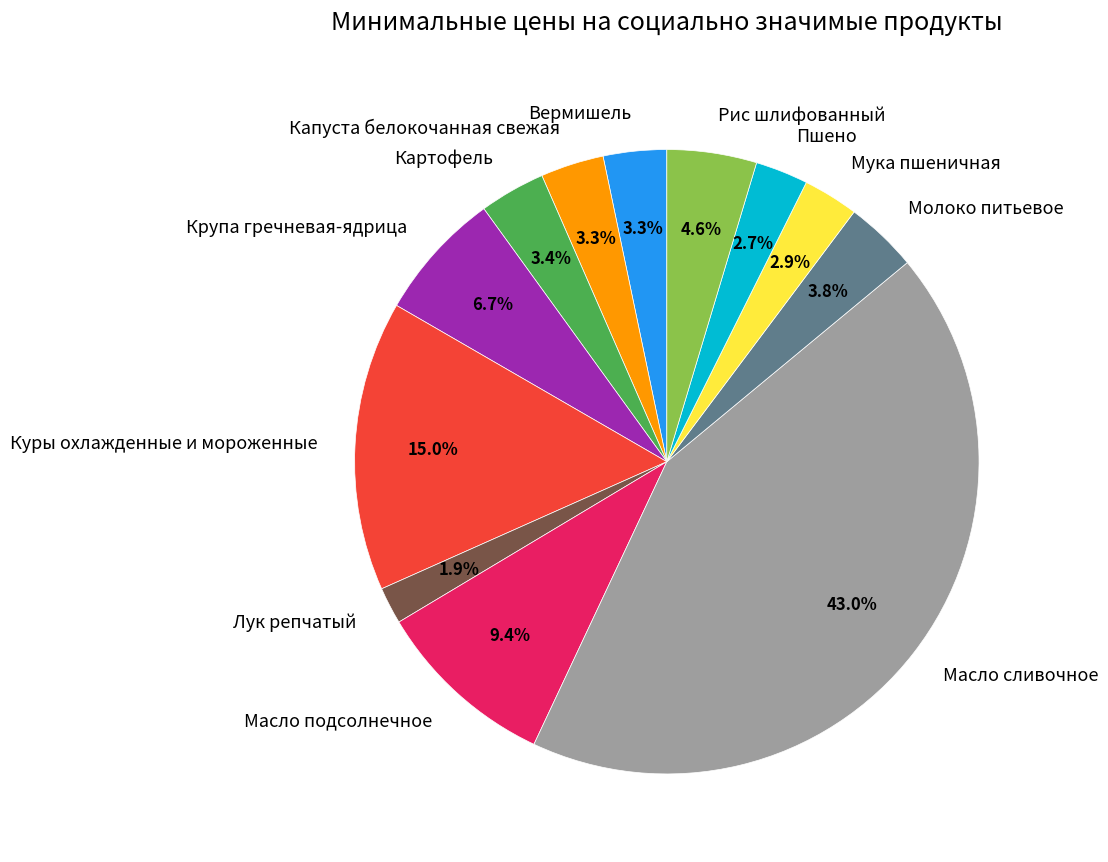

The Картофель slice represents 3% of the pie. True or false?

True